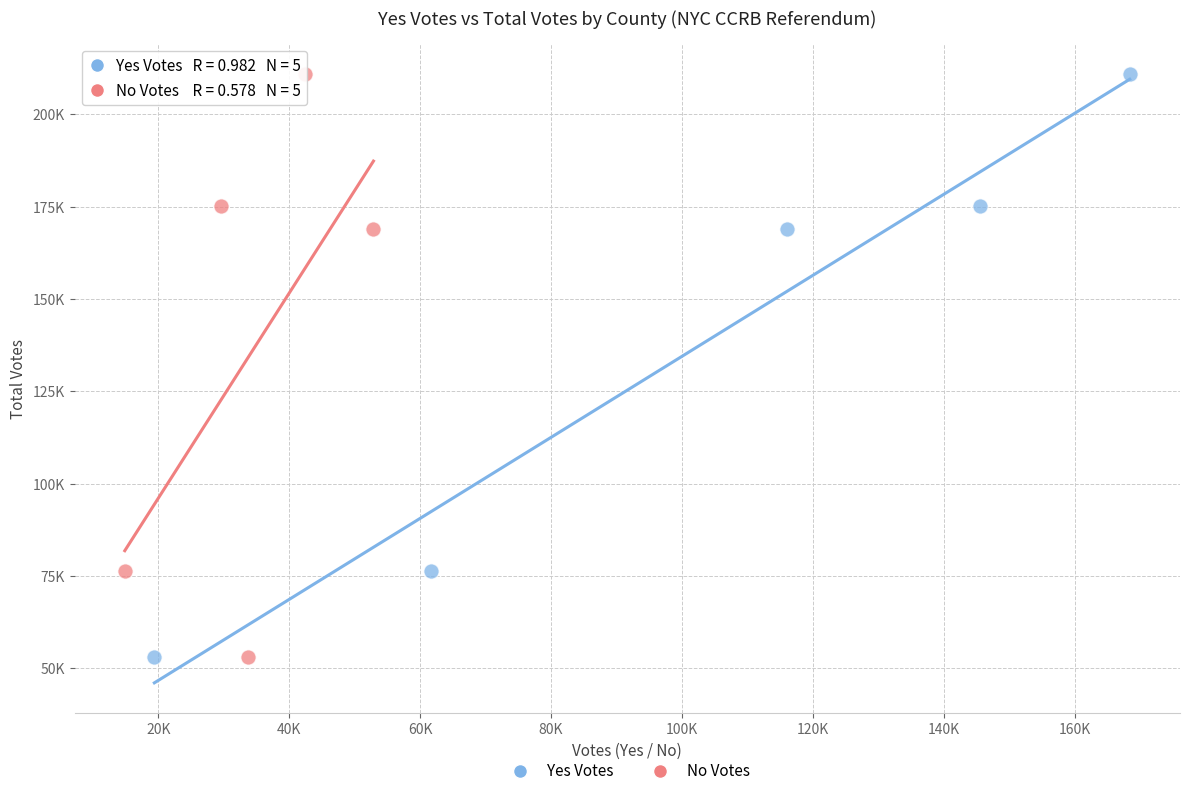

What are all the series names shown in the legend?

Yes Votes, No Votes